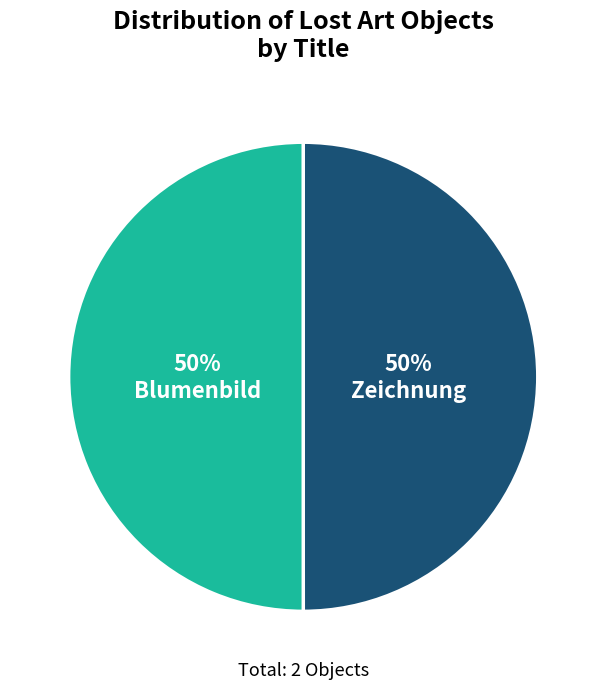

To the nearest percent, what is the combined percentage of Zeichnung and Blumenbild?

100%